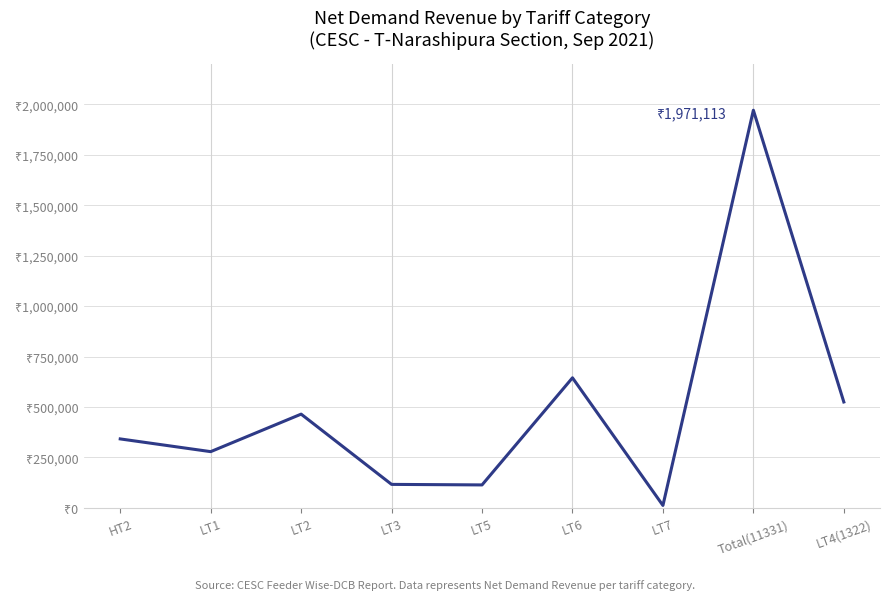

Does the chart display data point markers on the line(s)?

No